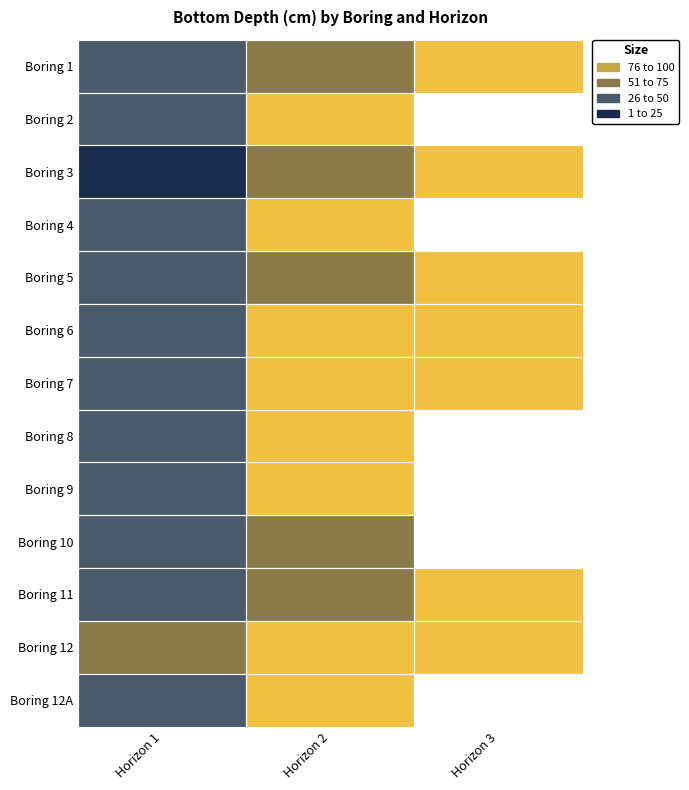

What is the maximum value for Boring 6?

100.0